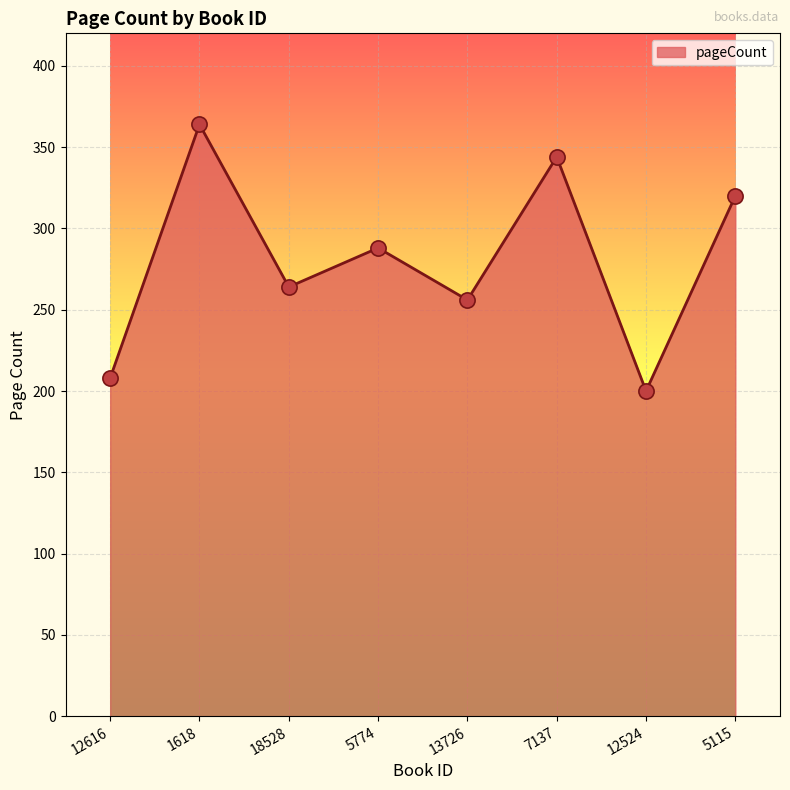

Approximately how many times larger is the value at 7137 compared to 5115?

1.1